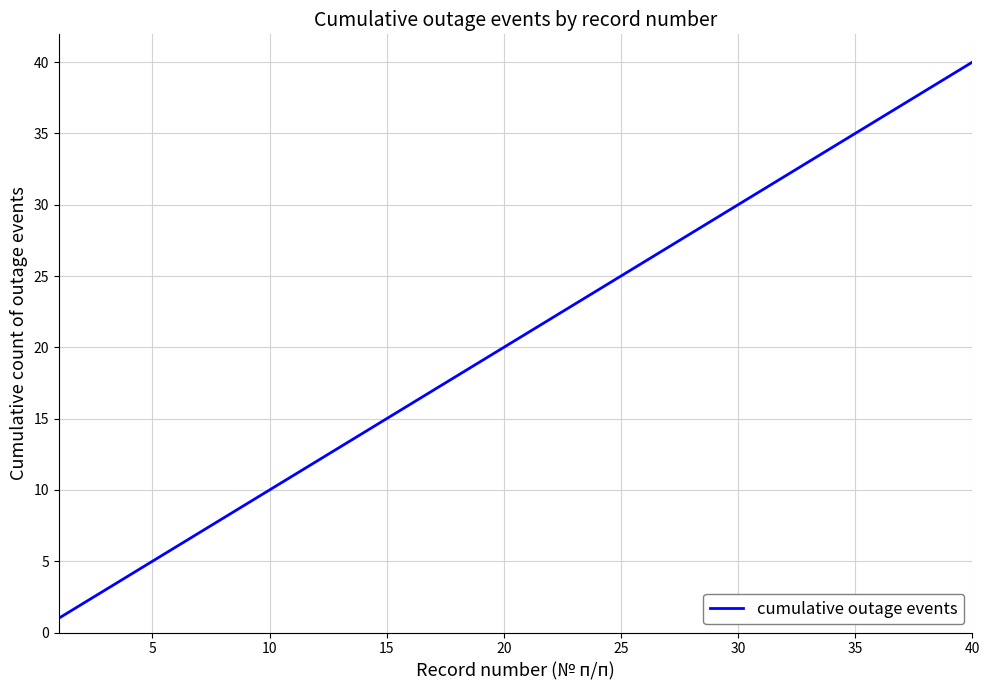

Reading left to right, what are all the values shown in this chart?

1	2	3	4	5	6	7	8	9	10	11	12	13	14	15	16	17	18	19	20	21	22	23	24	25	26	27	28	29	30	31	32	33	34	35	36	37	38	39	40